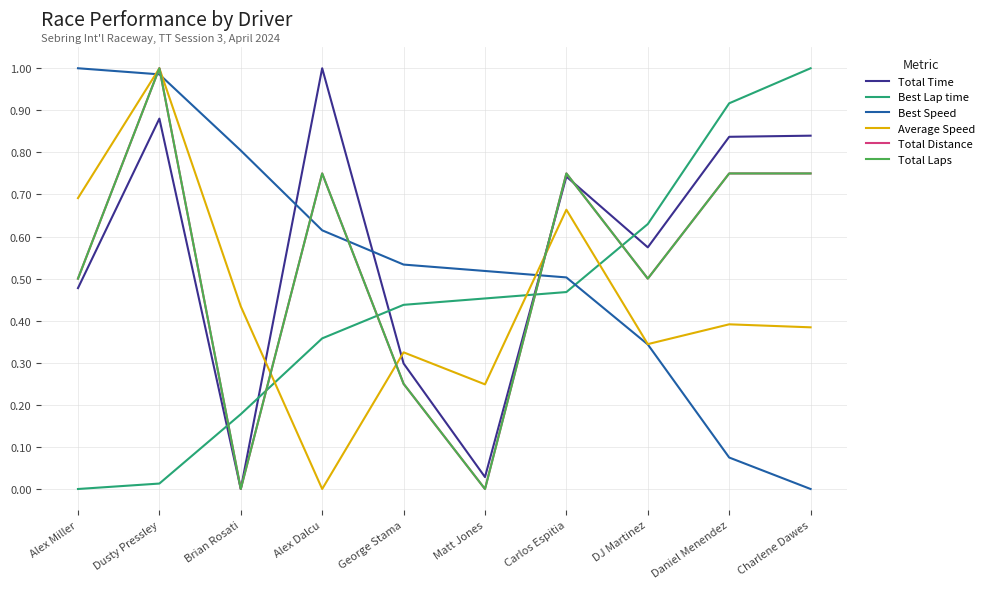

Reading right to left, extract all data points from this chart.

Total Time: 0.8	0.8	0.6	0.7	0.0	0.3	1.0	0.0	0.9	0.5
Best Lap time: 1.0	0.9	0.6	0.5	0.5	0.4	0.4	0.2	0.0	0.0
Best Speed: 0.0	0.1	0.3	0.5	0.5	0.5	0.6	0.8	1.0	1.0
Average Speed: 0.4	0.4	0.3	0.7	0.2	0.3	0.0	0.4	1.0	0.7
Total Distance: 0.8	0.8	0.5	0.8	0.0	0.2	0.8	0.0	1.0	0.5
Total Laps: 0.8	0.8	0.5	0.8	0.0	0.2	0.8	0.0	1.0	0.5